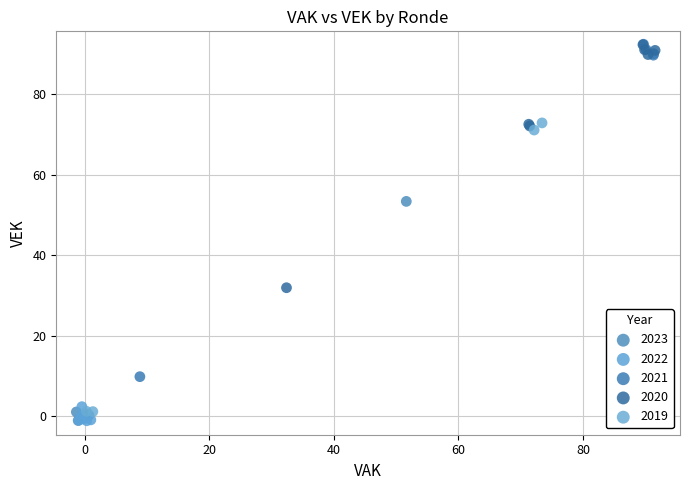

Which series has the largest Y range (max minus min)?

2021